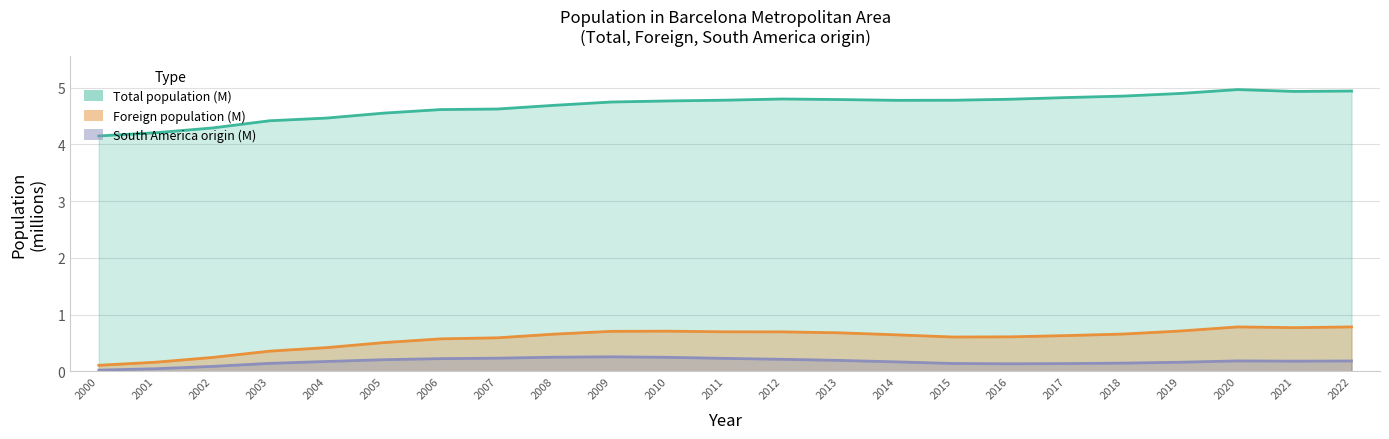

True or false: South America origin (millions) has a value of 0.3 at 2020.

False